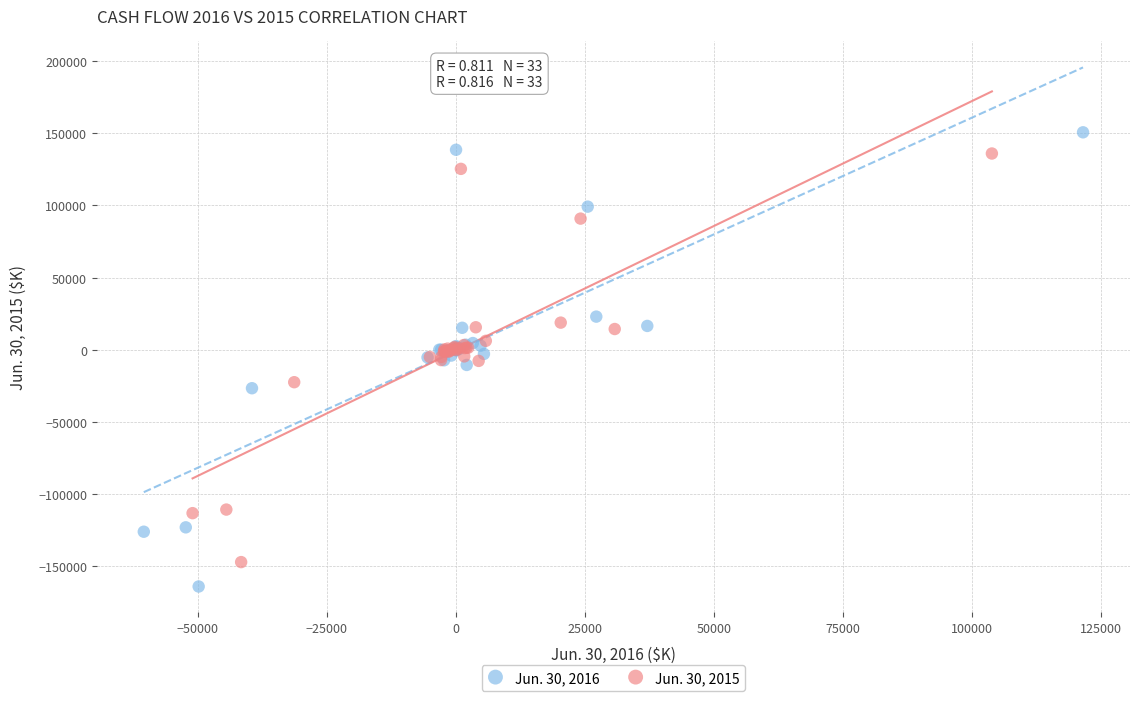

Which series reaches the maximum Y coordinate?

Jun. 30, 2016